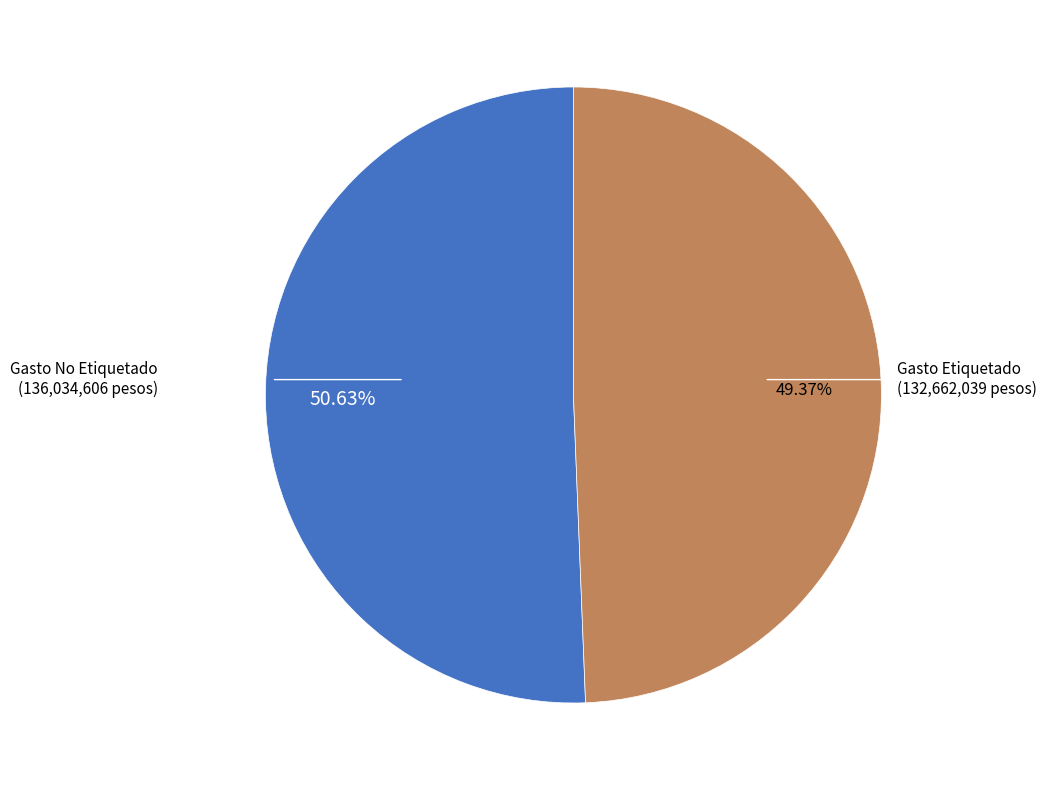

Is there a majority slice in this chart?

Yes